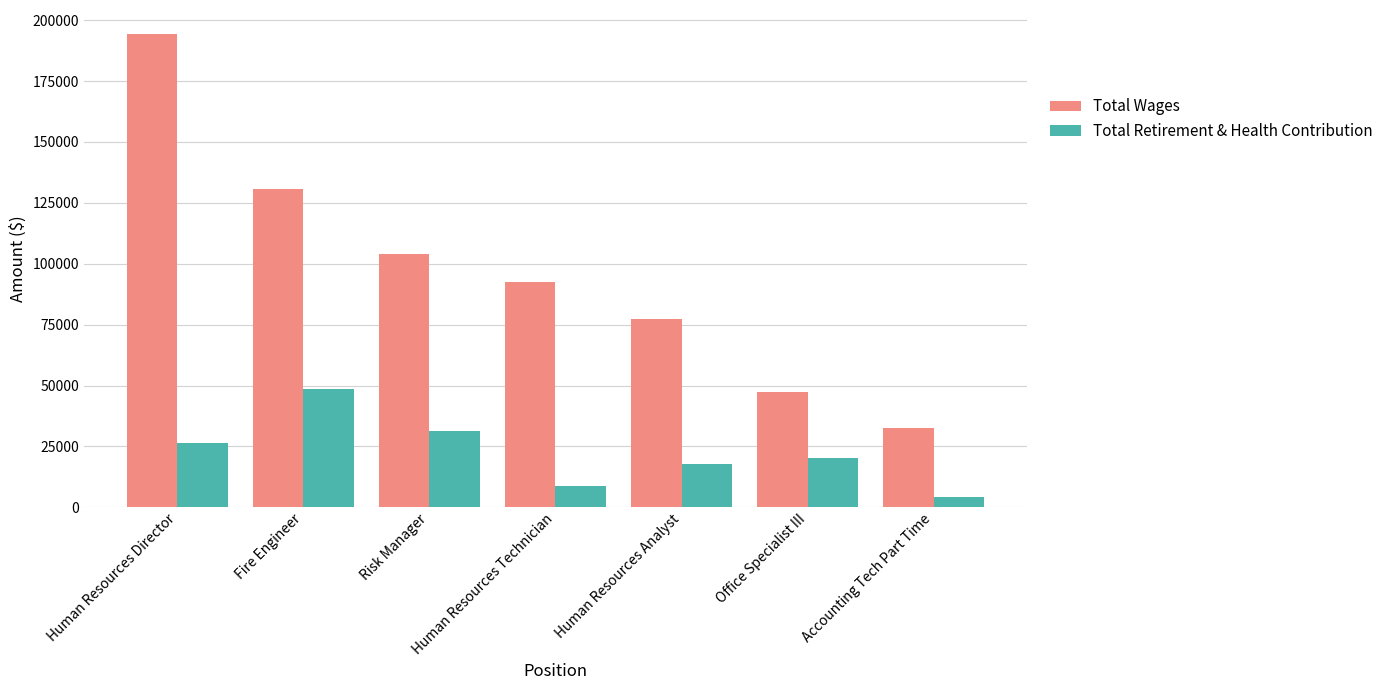

Are the bars grouped side by side (vs. stacked)?

Yes